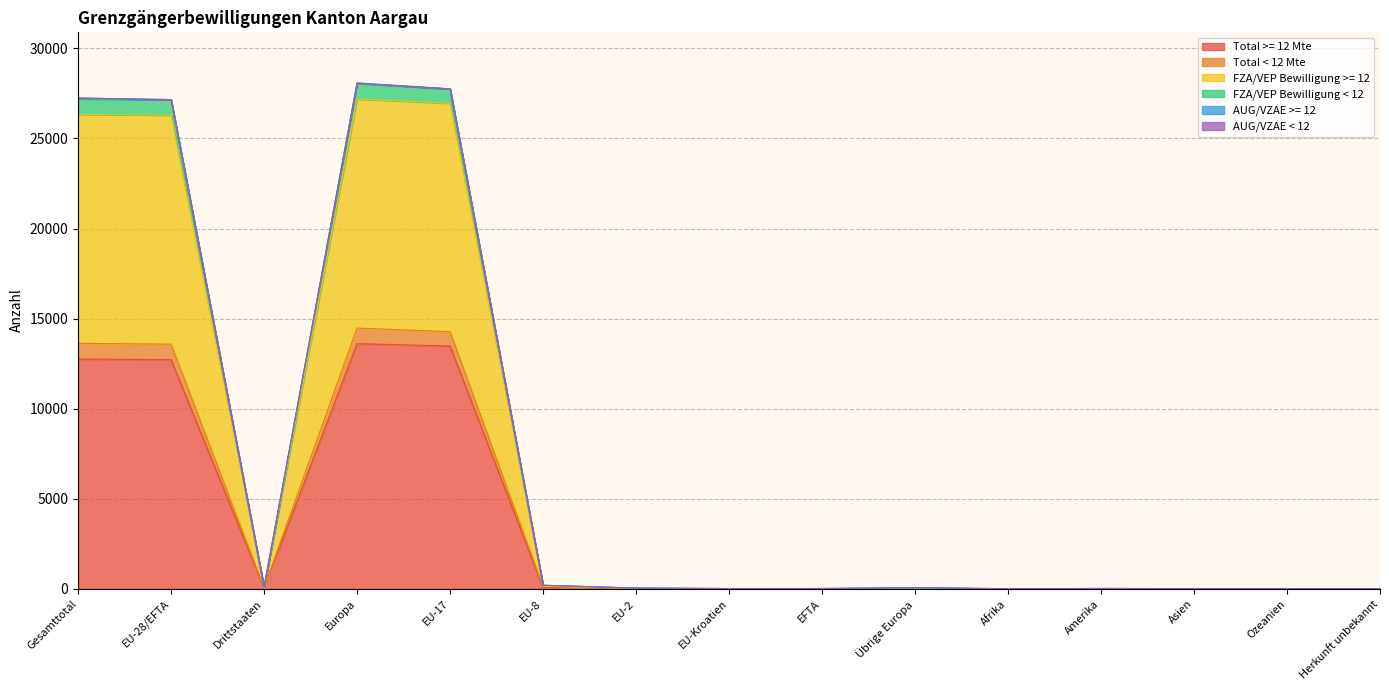

In FZA/VEP Bewilligung < 12, how many points are lower than both neighbors (excluding endpoints)?

3